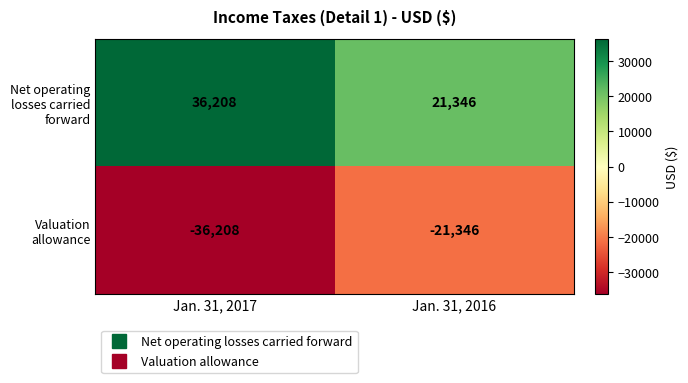

List the series in order of their peak value, lowest first.

Valuation allowance, Net operating losses carried forward